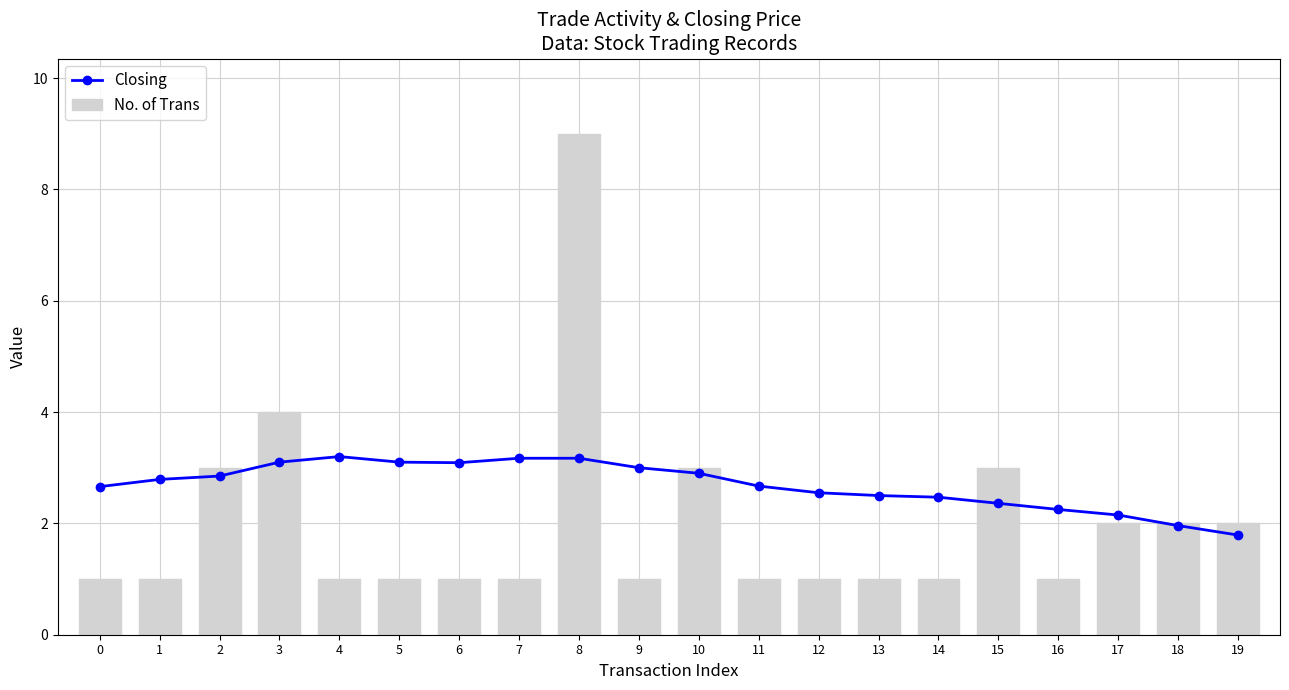

Reading left to right, list all the values displayed in this chart.

Closing: 2.7	2.8	2.9	3.1	3.2	3.1	3.1	3.2	3.2	3.0	2.9	2.7	2.5	2.5	2.5	2.4	2.2	2.1	2.0	1.8
No. of Trans: 1.0	1.0	3.0	4.0	1.0	1.0	1.0	1.0	9.0	1.0	3.0	1.0	1.0	1.0	1.0	3.0	1.0	2.0	2.0	2.0